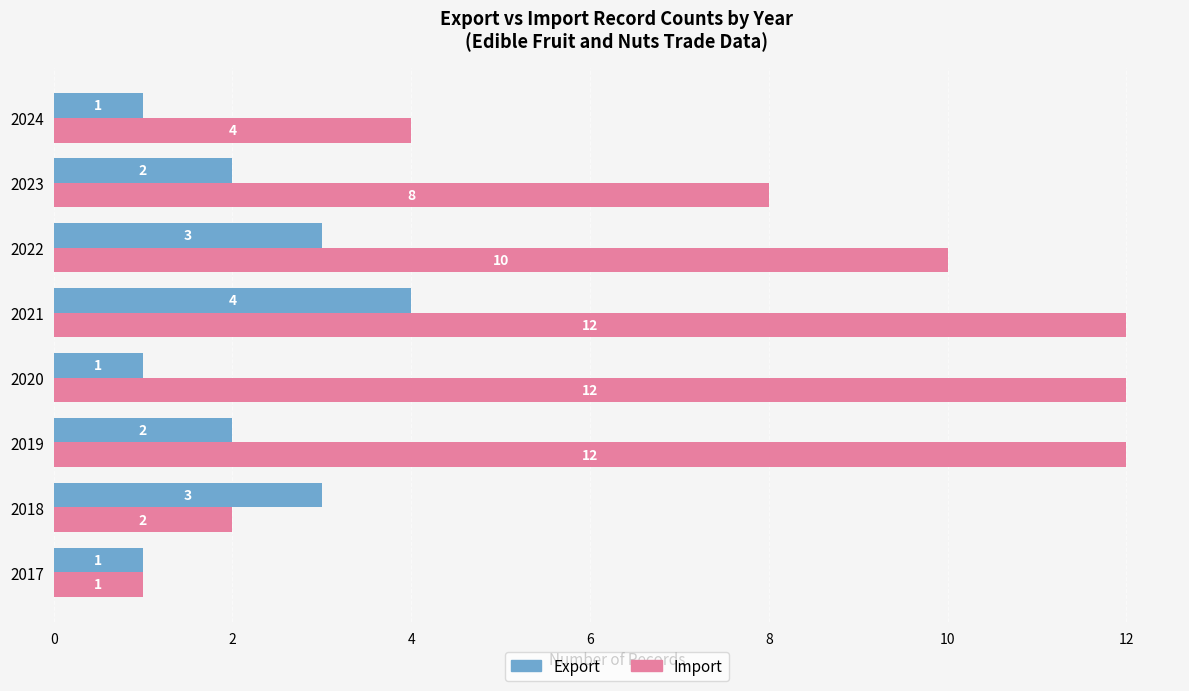

Which series has the largest range (max minus min)?

Import